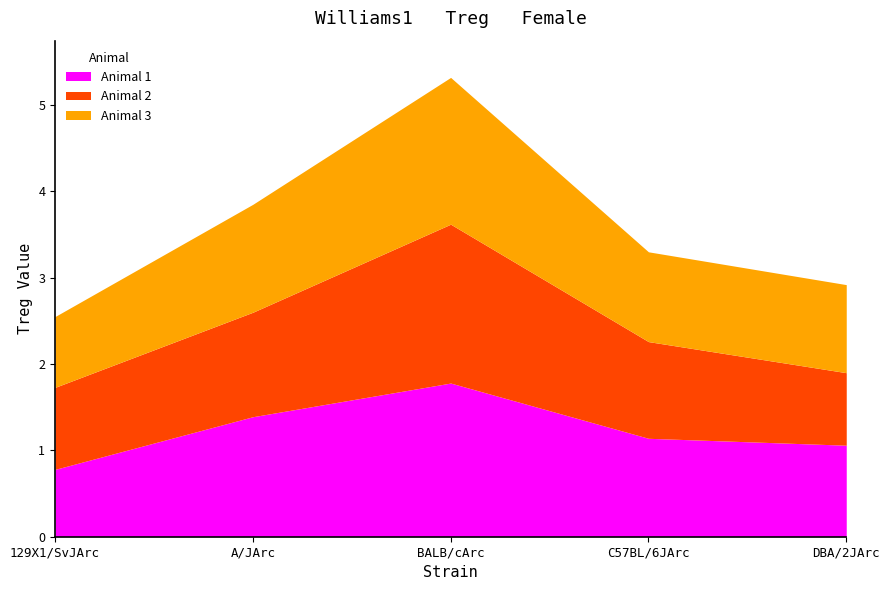

Which series has the widest spread of values?

Animal 1